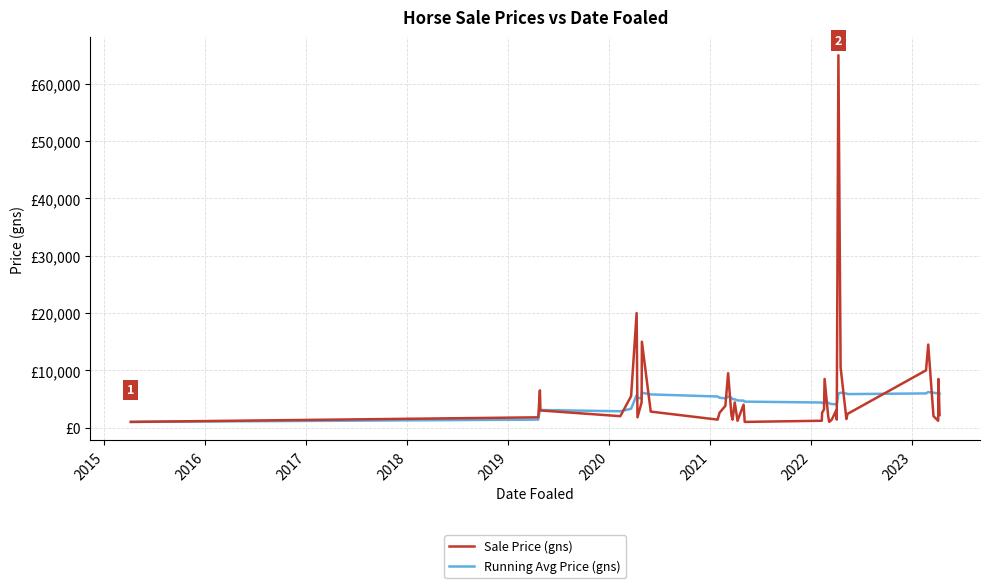

What are all the series names shown in the legend?

Sale Price (gns), Running Avg Price (gns)